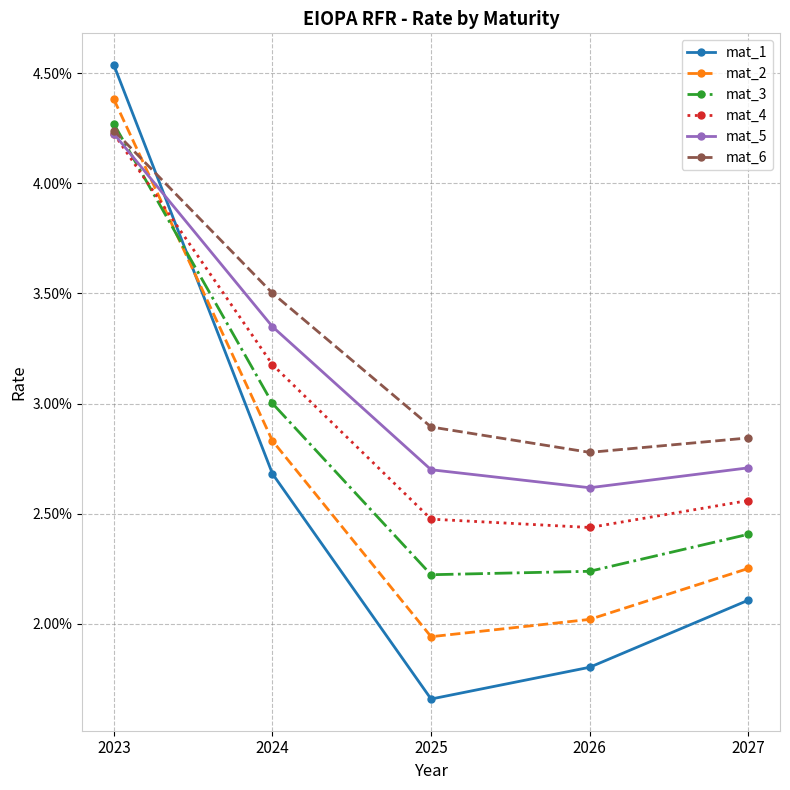

What are all the series names shown in the legend?

mat_1, mat_2, mat_3, mat_4, mat_5, mat_6